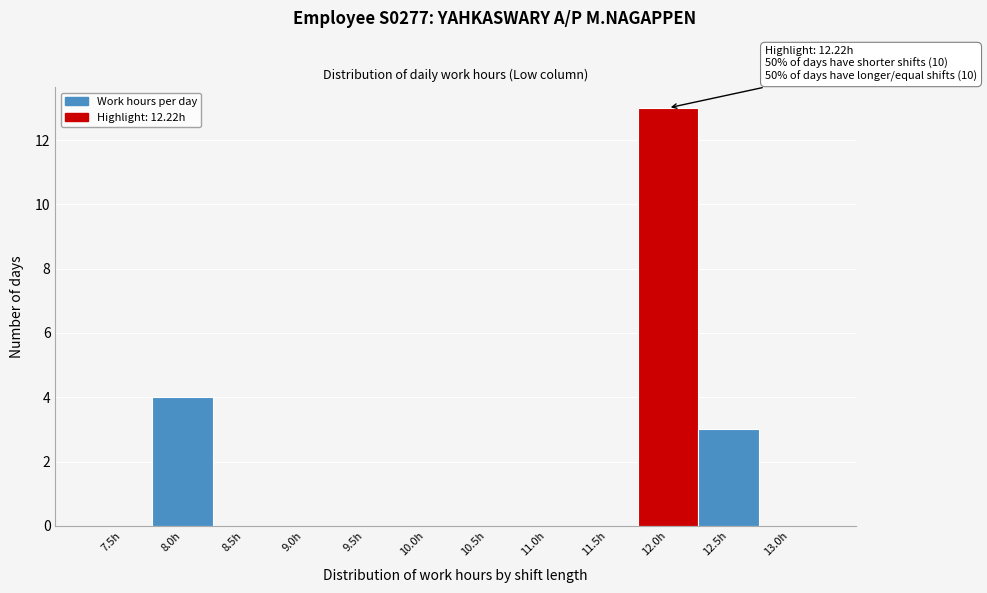

Reading right to left, list all the values displayed in this chart.

13.0h=0	12.5h=3	12.0h=13	11.5h=0	11.0h=0	10.5h=0	10.0h=0	9.5h=0	9.0h=0	8.5h=0	8.0h=4	7.5h=0